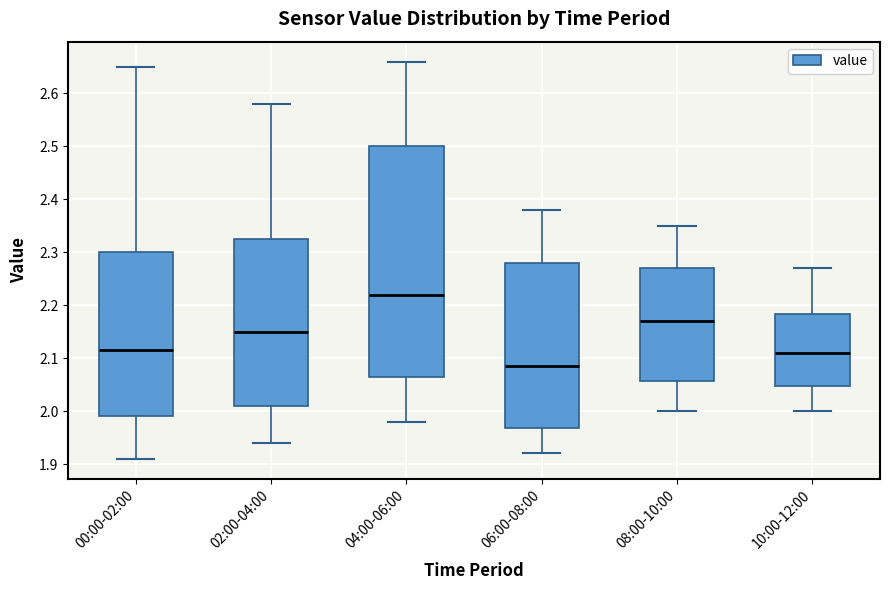

Reading left to right, transcribe this box plot: for each box, give where its median line is, the range the box spans, and where its two whiskers end, as read against the y-axis. The values are not printed on the chart, so give them approximately, as read against the axis.

00:00-02:00: median 2.12, box 1.99 to 2.30, whiskers 1.91 to 2.65
02:00-04:00: median 2.15, box 2.01 to 2.33, whiskers 1.94 to 2.58
04:00-06:00: median 2.22, box 2.07 to 2.50, whiskers 1.98 to 2.66
06:00-08:00: median 2.09, box 1.97 to 2.28, whiskers 1.92 to 2.38
08:00-10:00: median 2.17, box 2.06 to 2.27, whiskers 2.00 to 2.35
10:00-12:00: median 2.11, box 2.05 to 2.18, whiskers 2.00 to 2.27